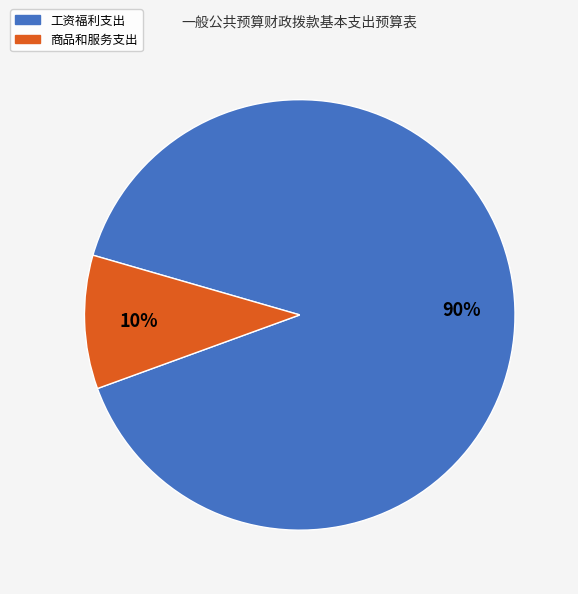

To the nearest percent, what portion does 商品和服务支出 represent?

10%